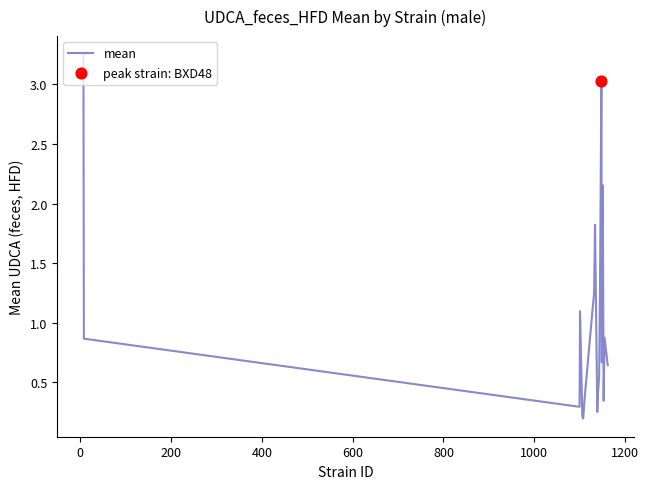

What is the difference between the maximum and minimum values?

3.1